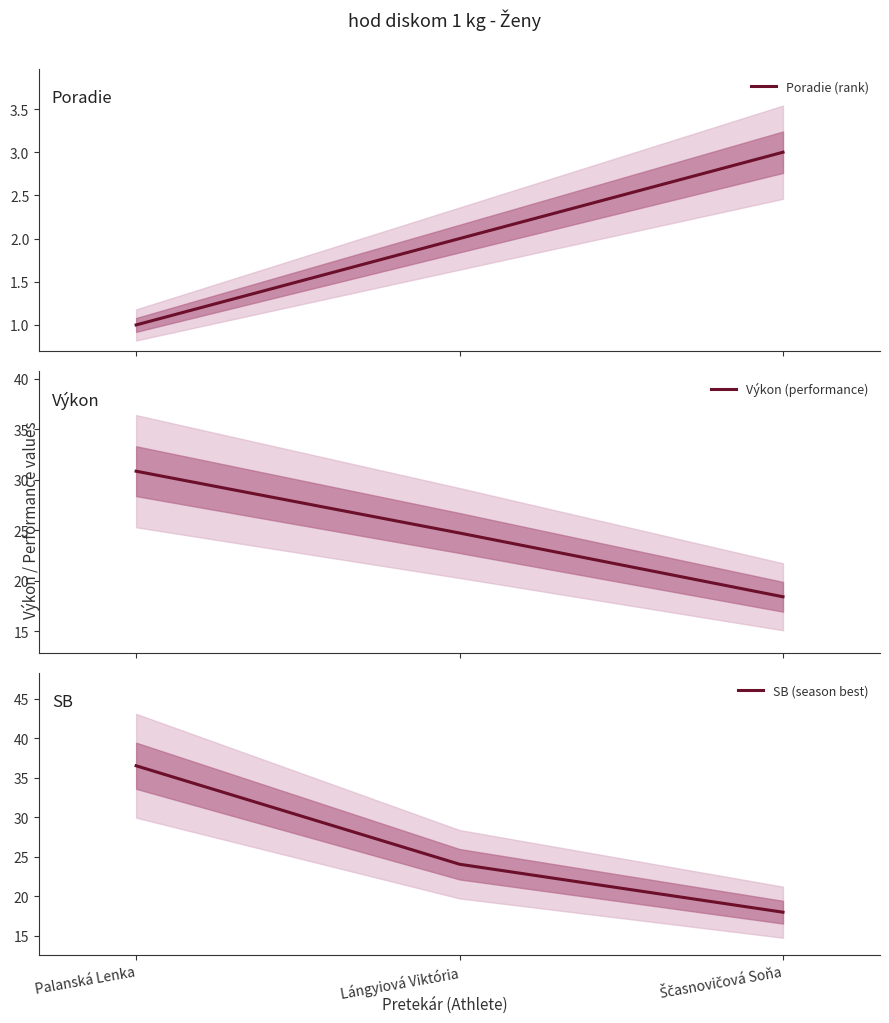

True or false: Výkon (performance) has a value of 9.0 at Lángyiová Viktória.

False